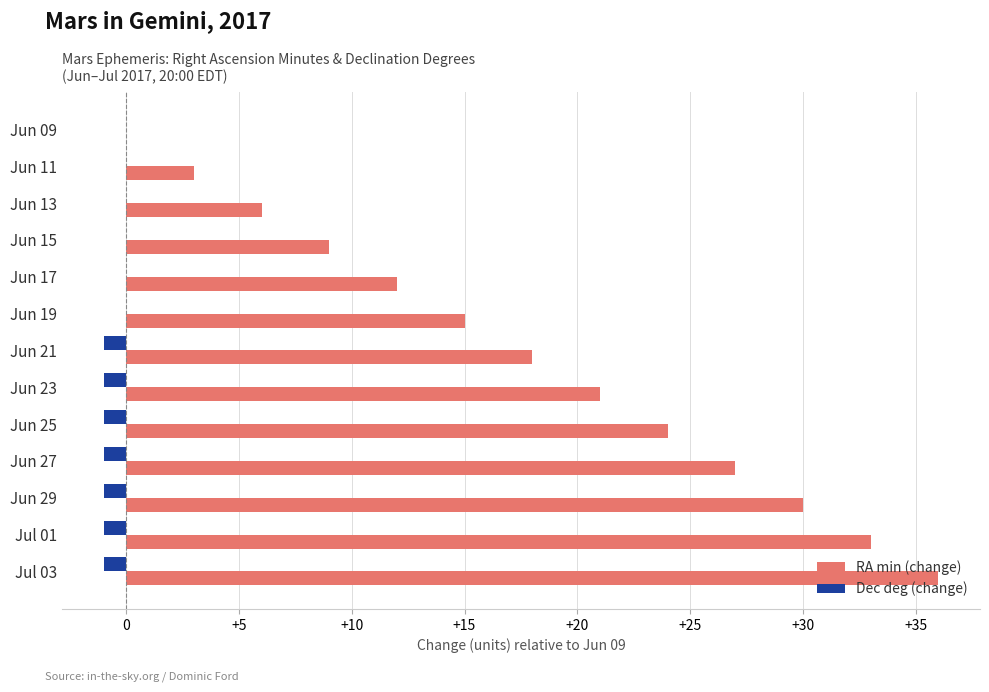

What is the greatest value displayed?

36